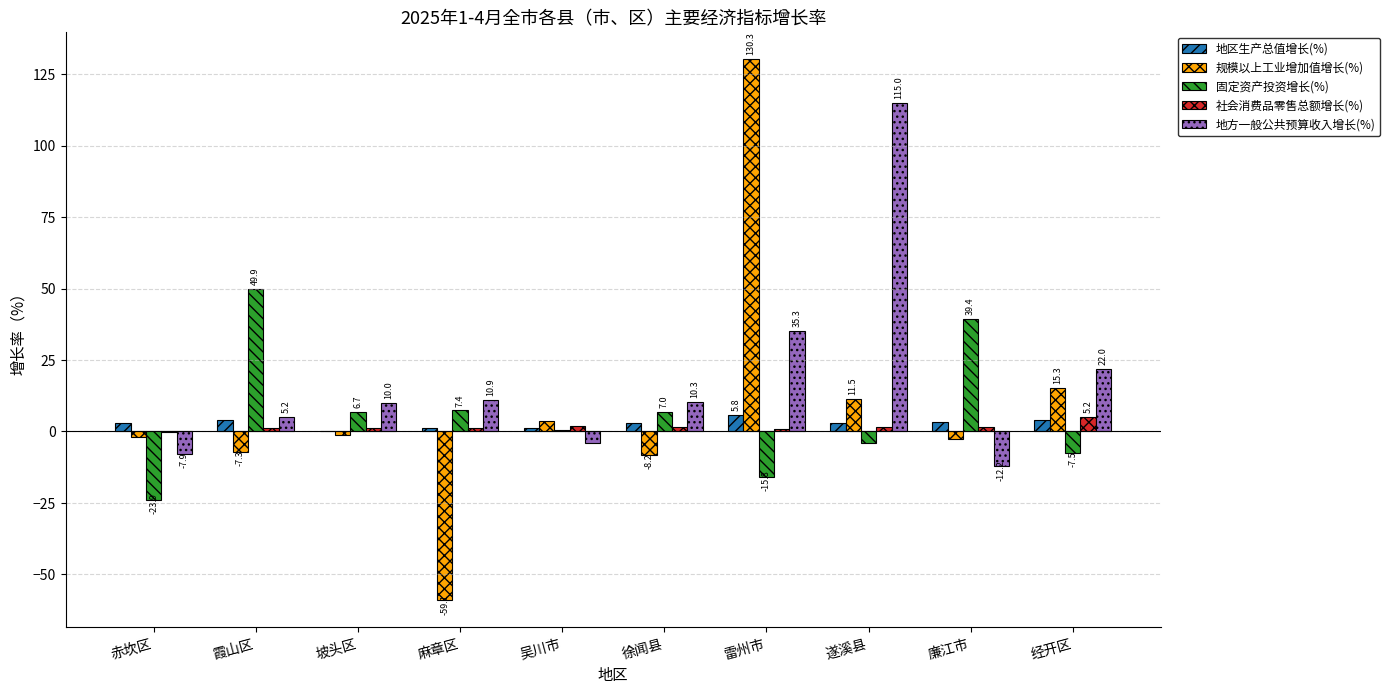

Is it true that 固定资产投资增长(%) equals -15.8 at 雷州市?

True